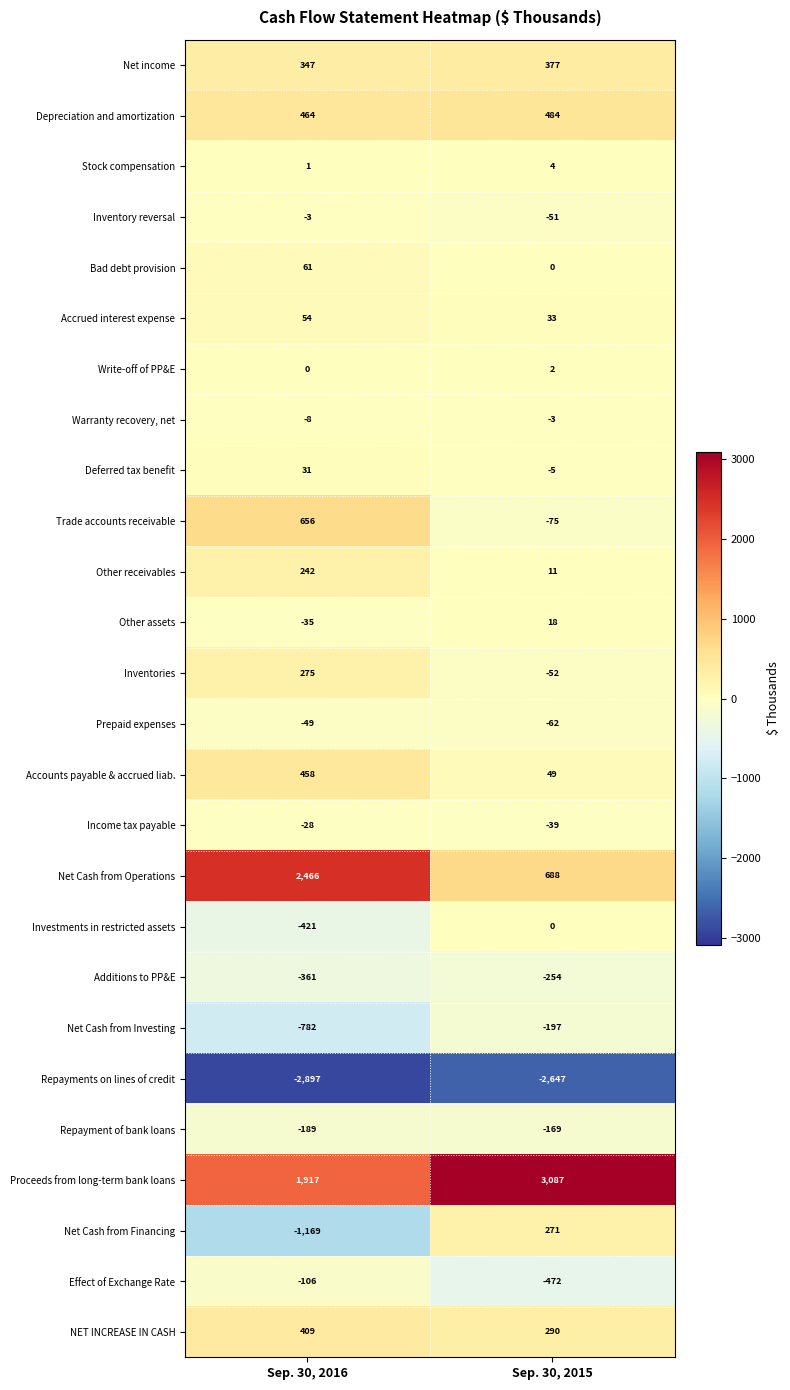

Is it true that Accrued interest expense equals 16 at Sep. 30, 2016?

False